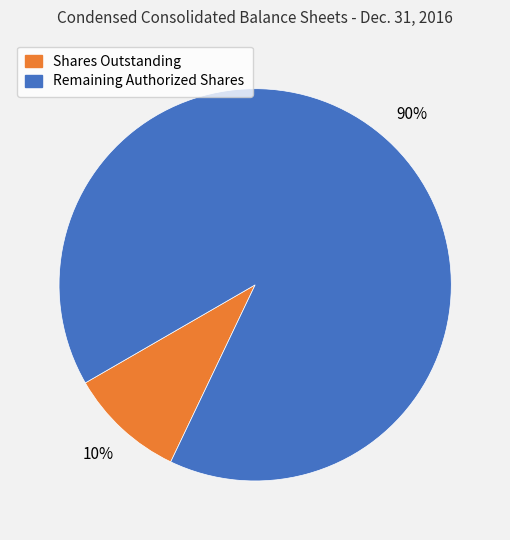

Is there a majority slice in this chart?

Yes